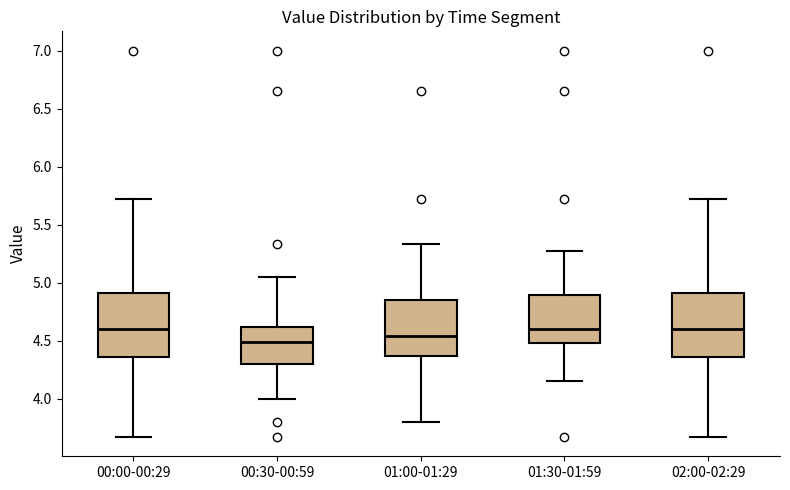

Reading left to right, read every box against the y-axis: the position of its median line, the range the box covers, and the ends of its whiskers. The values are not printed on the chart, so give them approximately, as read against the axis.

00:00-00:29: median 4.60, box 4.35 to 4.90, whiskers 3.65 to 5.70
00:30-00:59: median 4.50, box 4.30 to 4.60, whiskers 4.00 to 5.05
01:00-01:29: median 4.55, box 4.35 to 4.85, whiskers 3.80 to 5.35
01:30-01:59: median 4.60, box 4.50 to 4.90, whiskers 4.15 to 5.25
02:00-02:29: median 4.60, box 4.35 to 4.90, whiskers 3.65 to 5.70